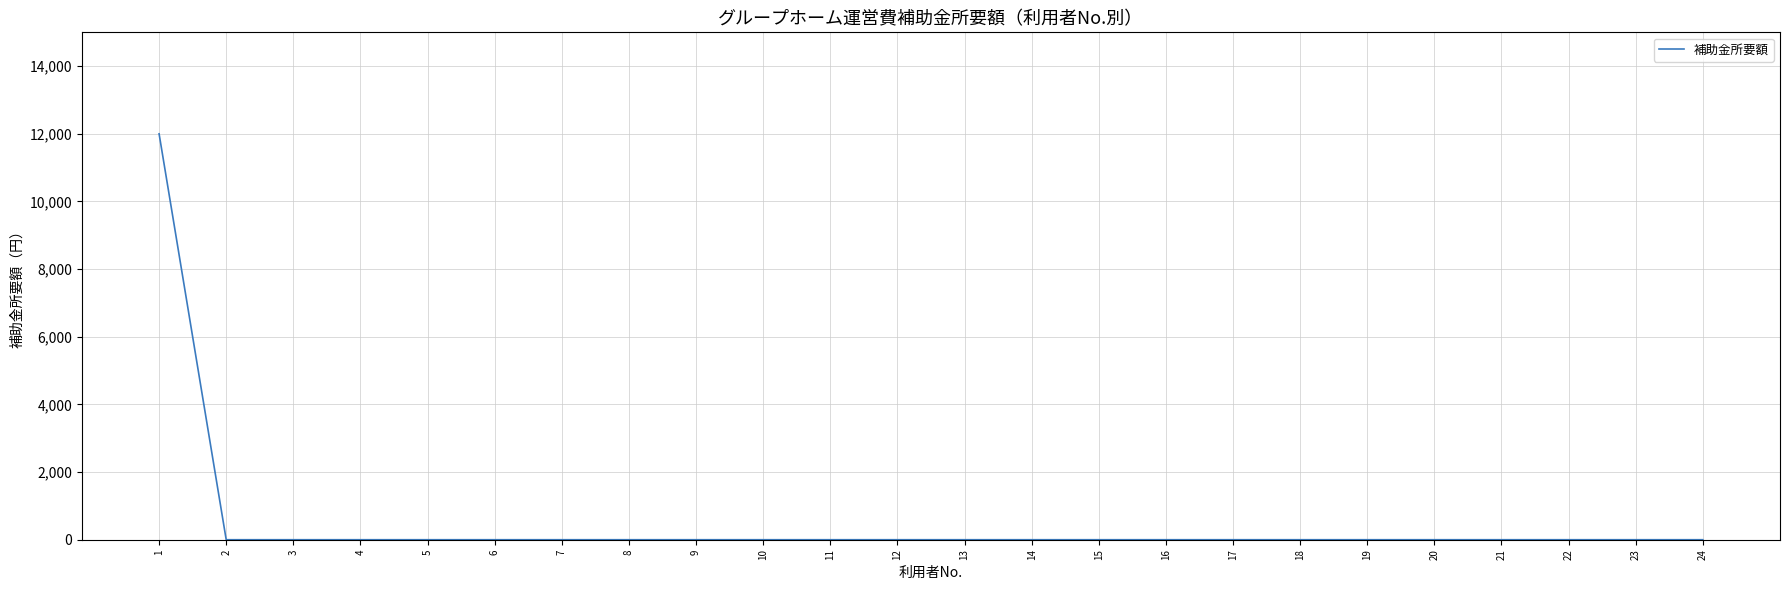

Does the chart display data point markers on the line(s)?

No